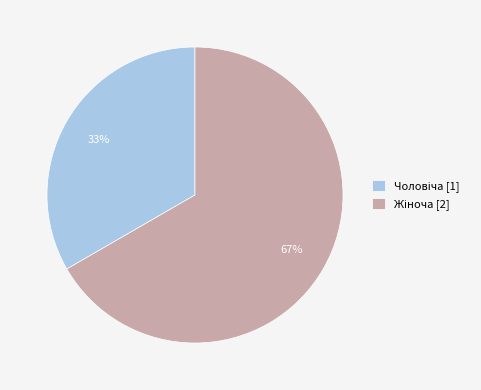

To the nearest percent, what is the average slice percentage?

50%